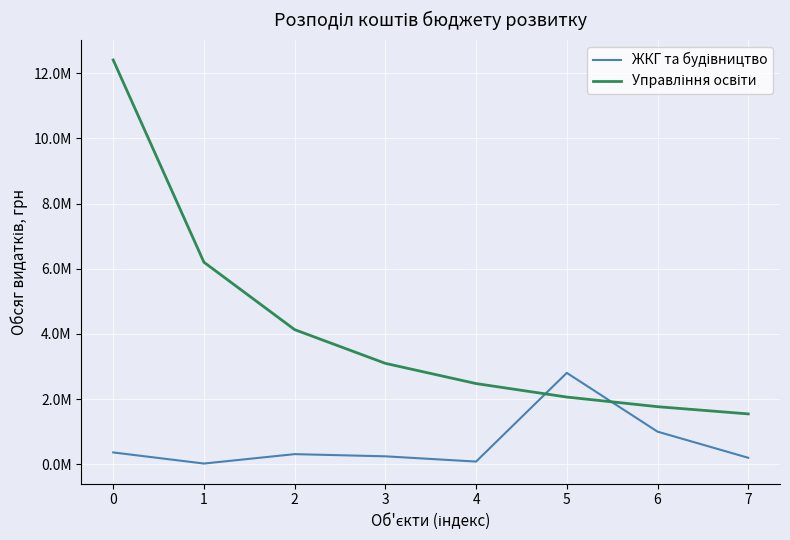

What is the maximum value for ЖКГ та будівництво?

2807872.0